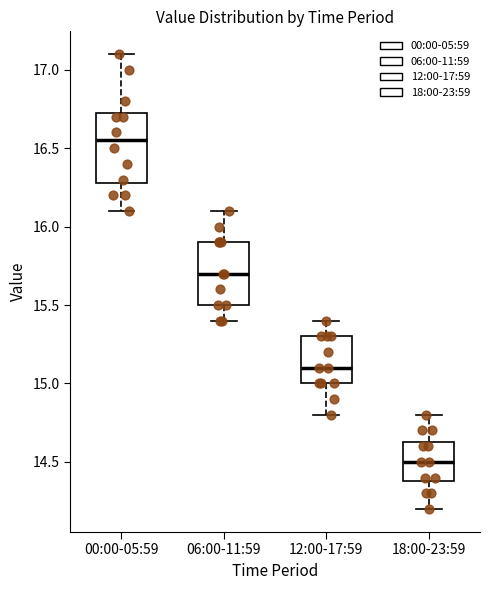

Which box's median line is the lowest?

18:00-23:59